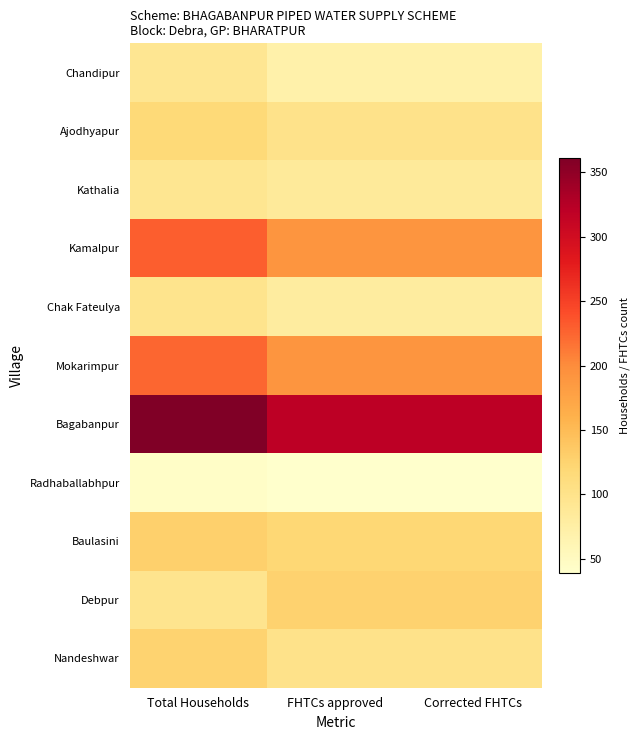

Reading left to right, extract all data points from this chart.

Chandipur: Total Households=92	FHTCs approved=70	Corrected FHTCs=70
Ajodhyapur: Total Households=117	FHTCs approved=100	Corrected FHTCs=100
Kathalia: Total Households=94	FHTCs approved=85	Corrected FHTCs=85
Kamalpur: Total Households=229	FHTCs approved=190	Corrected FHTCs=190
Chak Fateulya: Total Households=97	FHTCs approved=80	Corrected FHTCs=80
Mokarimpur: Total Households=224	FHTCs approved=190	Corrected FHTCs=190
Bagabanpur: Total Households=361	FHTCs approved=320	Corrected FHTCs=320
Radhaballabhpur: Total Households=43	FHTCs approved=39	Corrected FHTCs=39
Baulasini: Total Households=129	FHTCs approved=120	Corrected FHTCs=120
Debpur: Total Households=96	FHTCs approved=127	Corrected FHTCs=127
Nandeshwar: Total Households=125	FHTCs approved=100	Corrected FHTCs=100